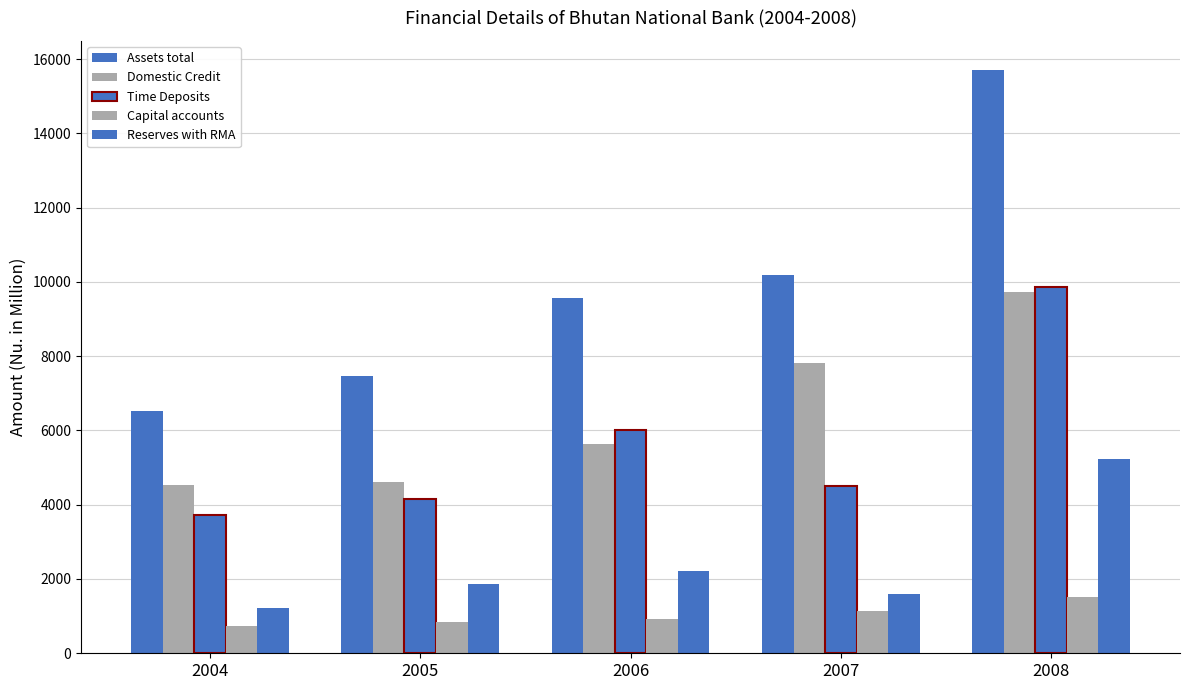

Which category has the highest value in the Reserves with RMA series?

2008